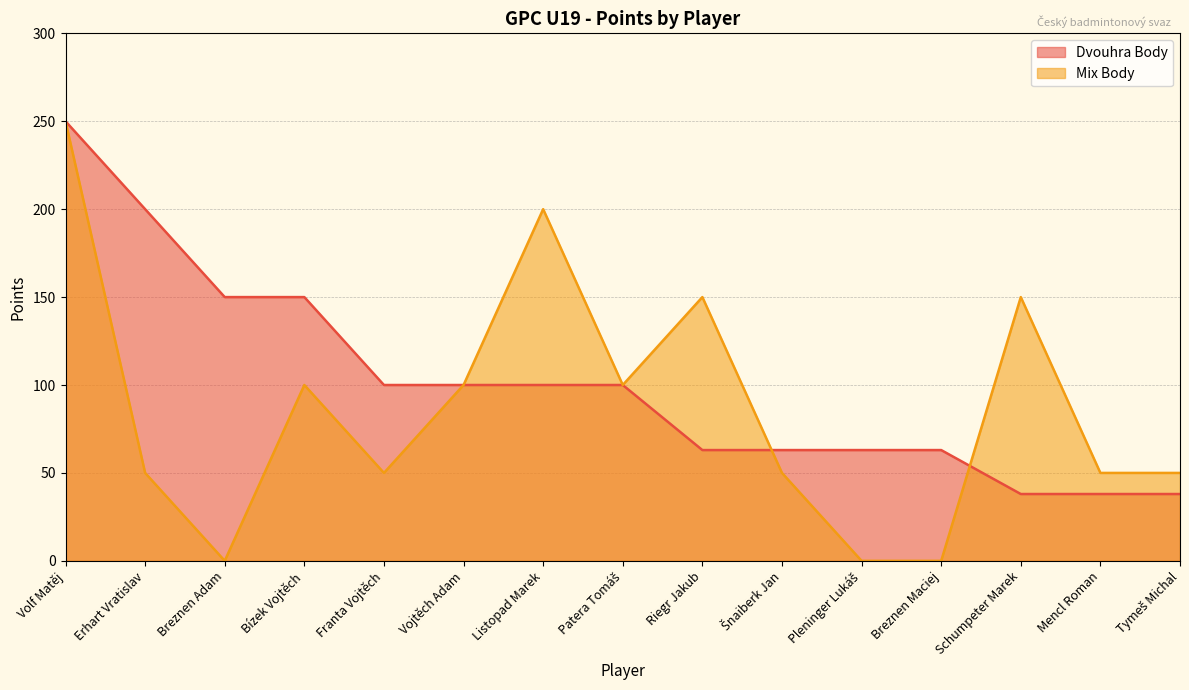

Rank the series by their maximum value, from lowest to highest.

Dvouhra Body, Mix Body